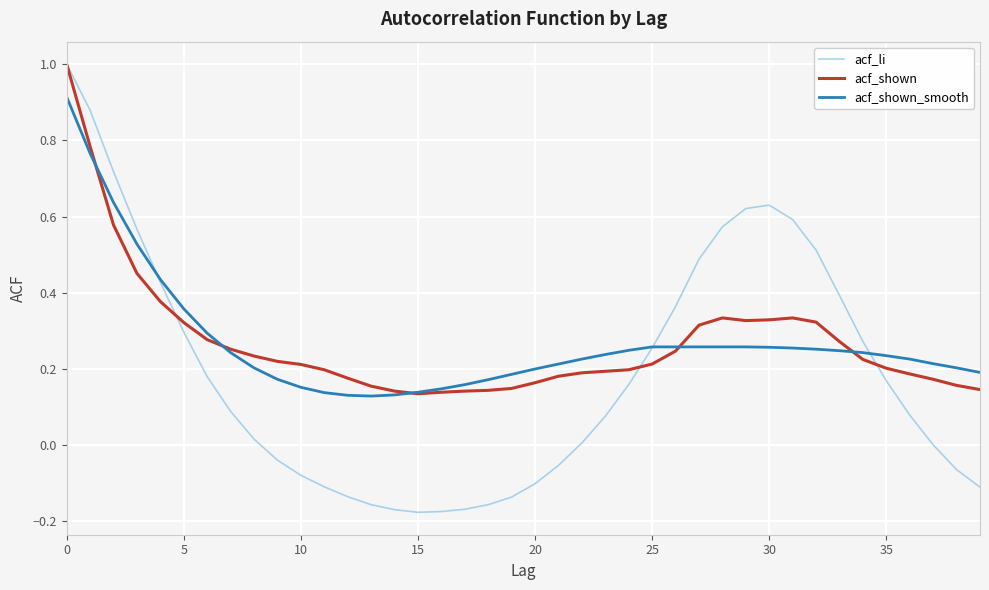

What is the maximum value shown in the chart?

1.0